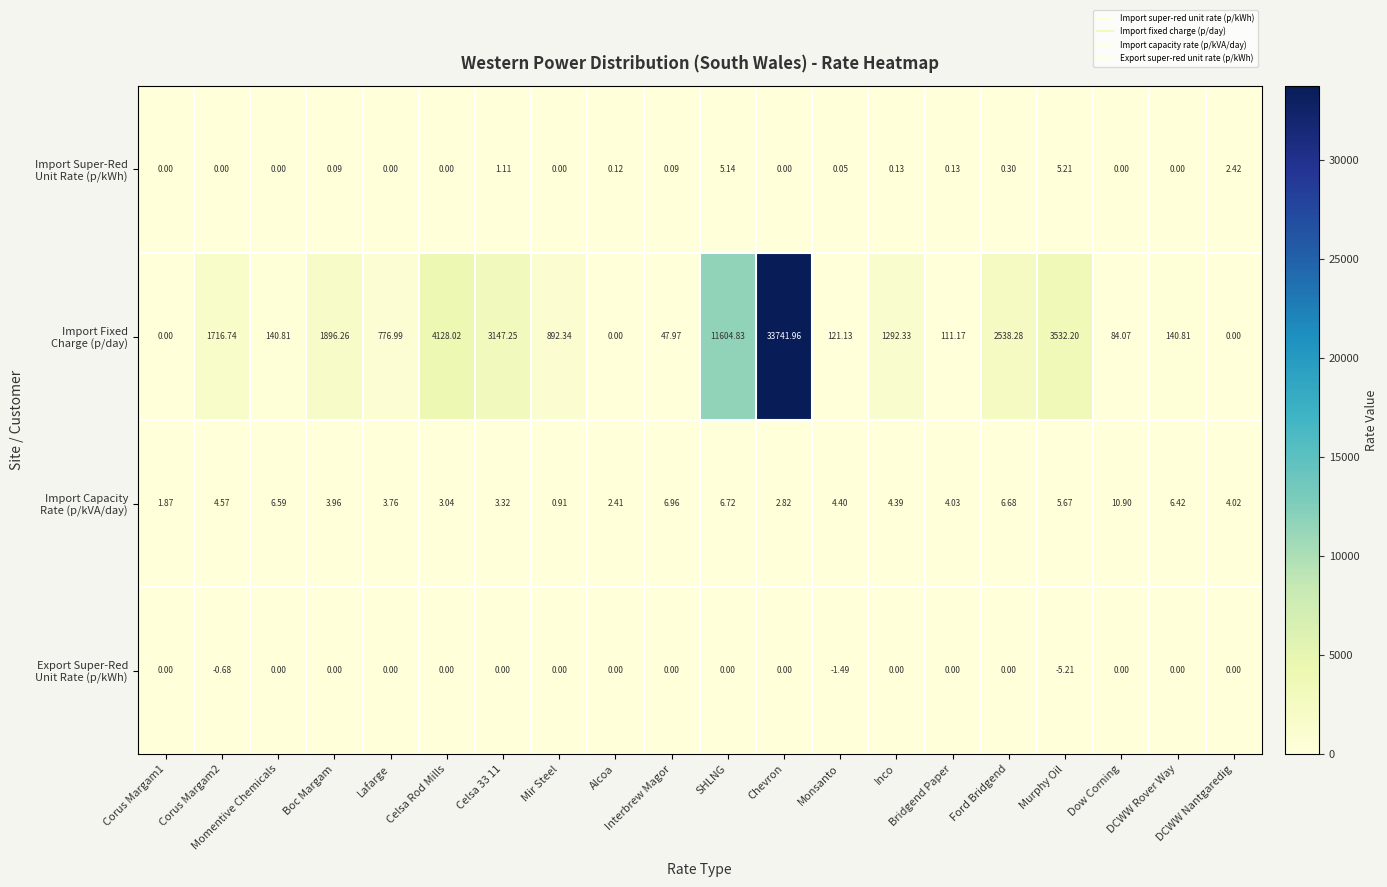

Which has a higher value, Boc Margam or Alcoa?

Alcoa